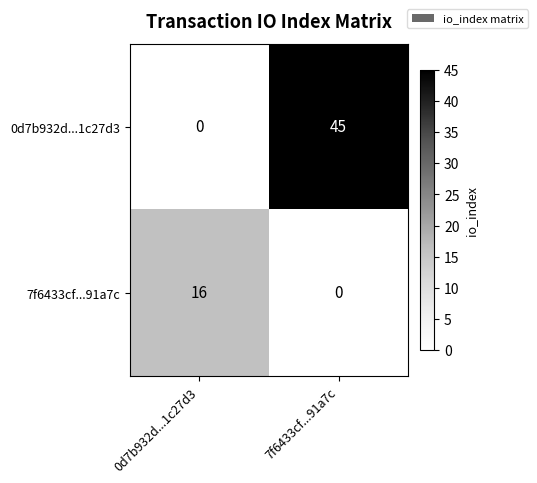

Rank the series by their average value, from lowest to highest.

7f6433cf...91a7c, 0d7b932d...1c27d3